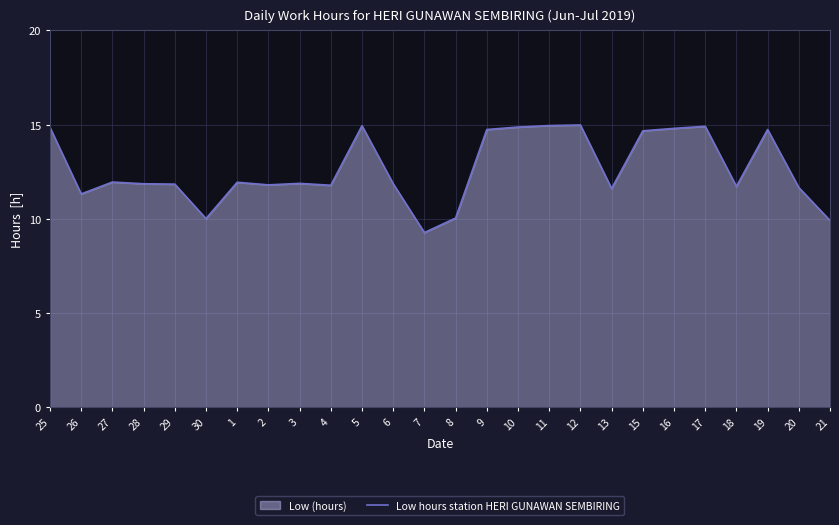

What is the value of the 5th point from the left?

11.8